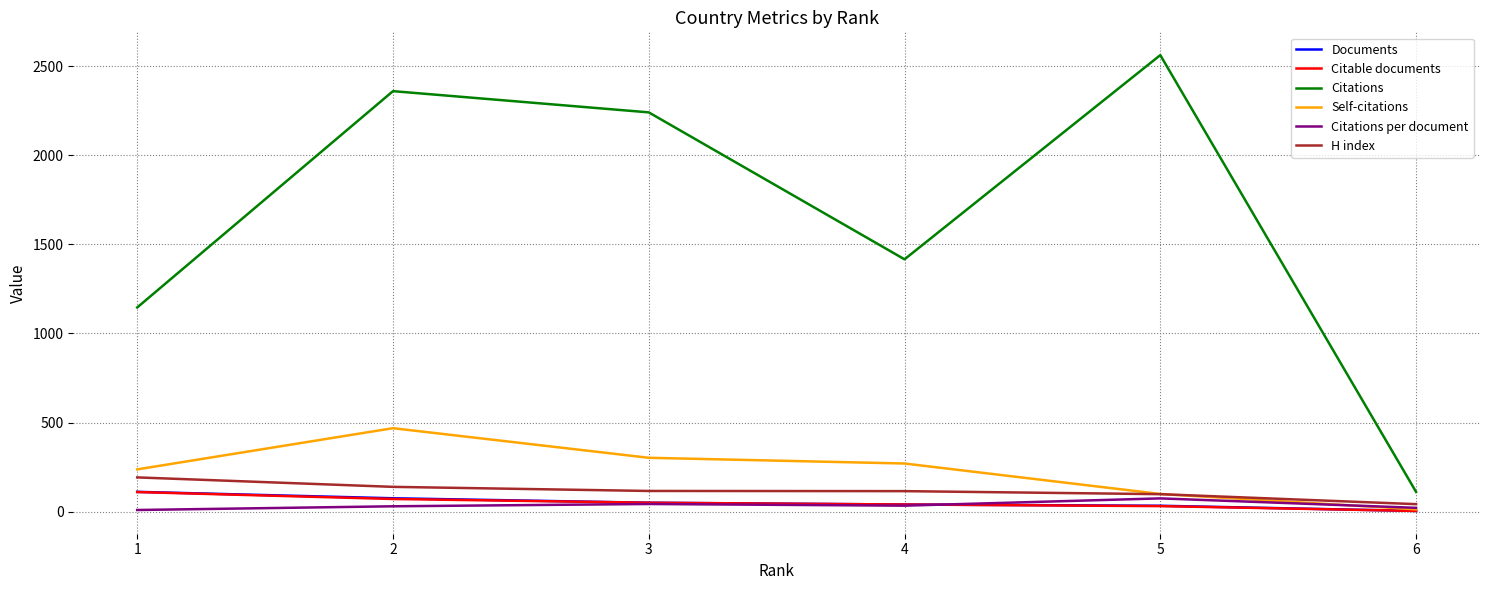

At how many categories does at least one series exceed 2390?

1